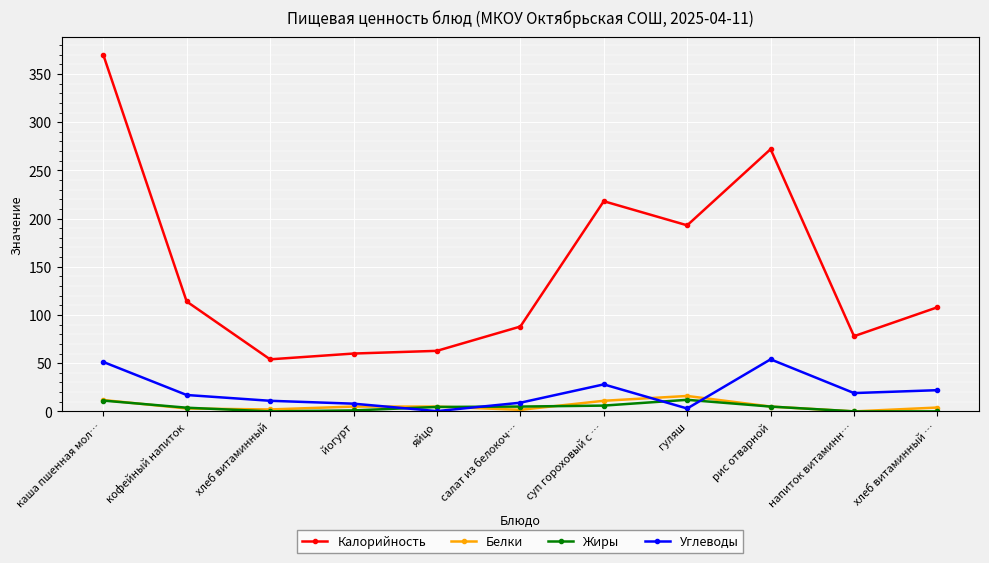

How many categories are shown in the chart?

11